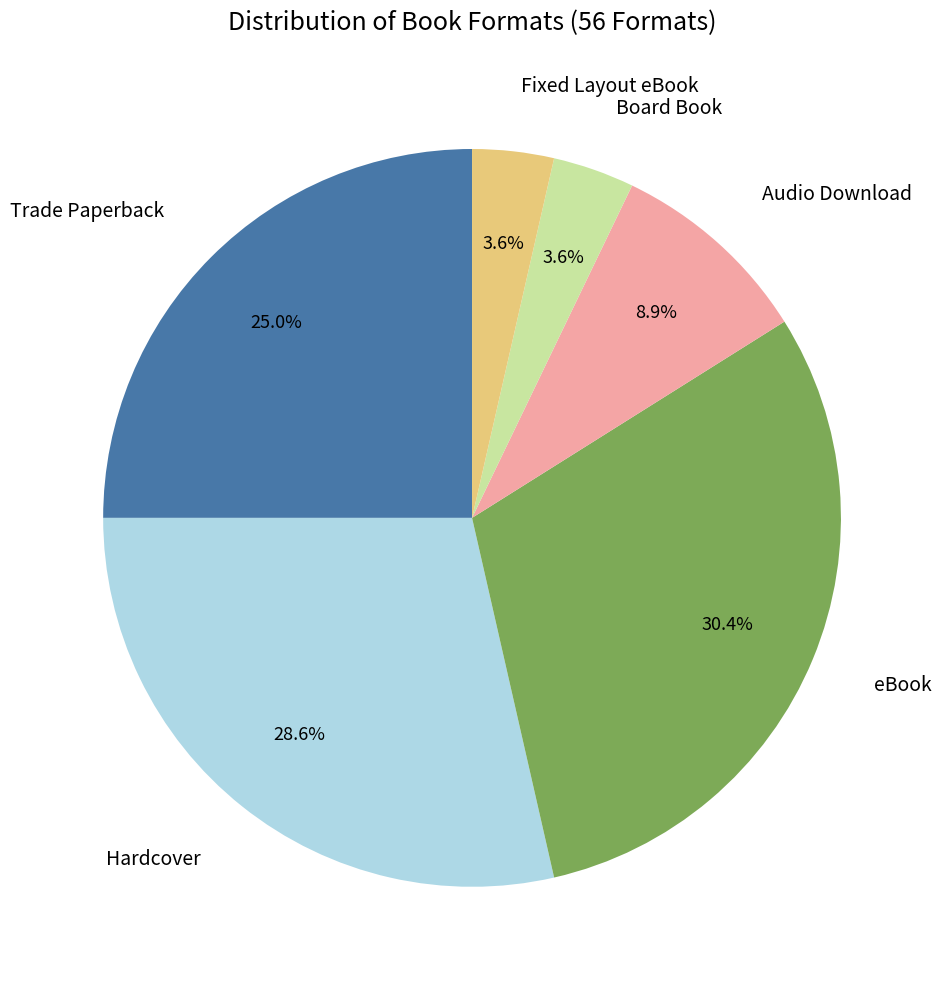

To the nearest percent, what is the average slice percentage?

17%